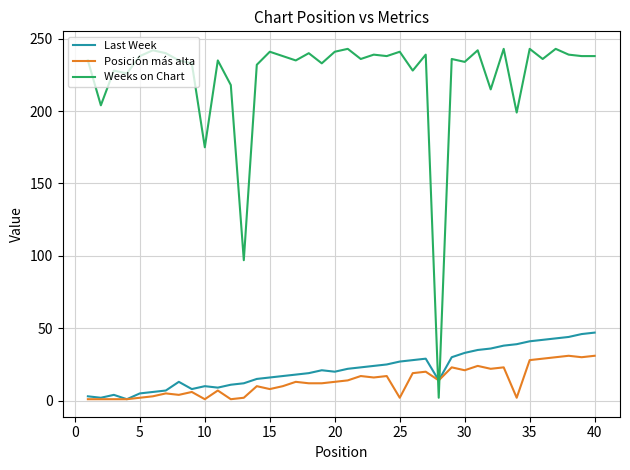

True or false: Posición más alta and Weeks on Chart cross at least once.

True